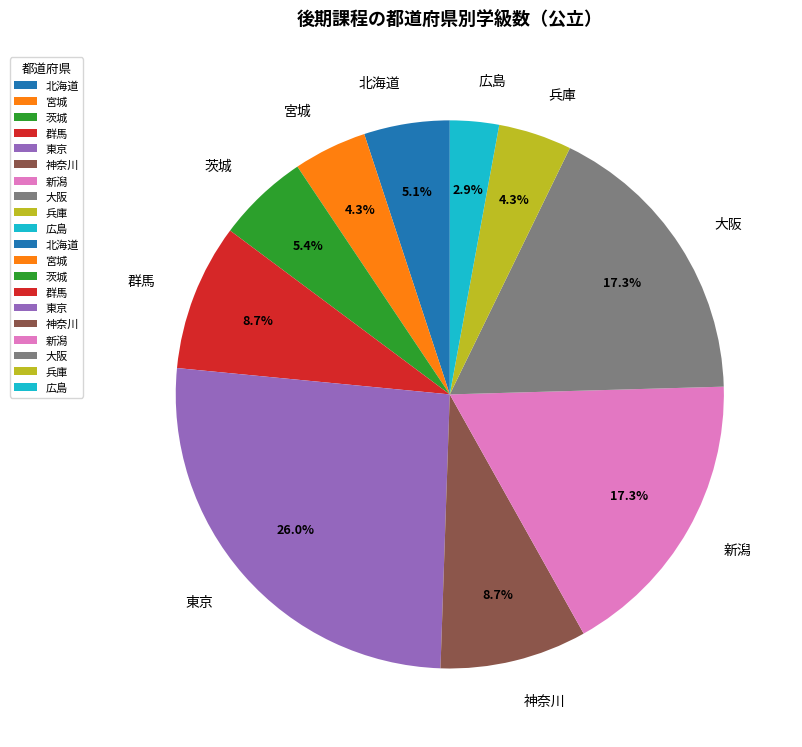

What is the ratio of the value at 神奈川 to the value at 北海道?

1.7